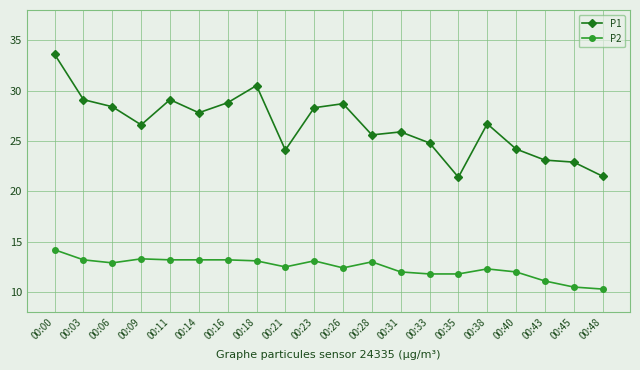

What is the sum of all P2 values?

249.1